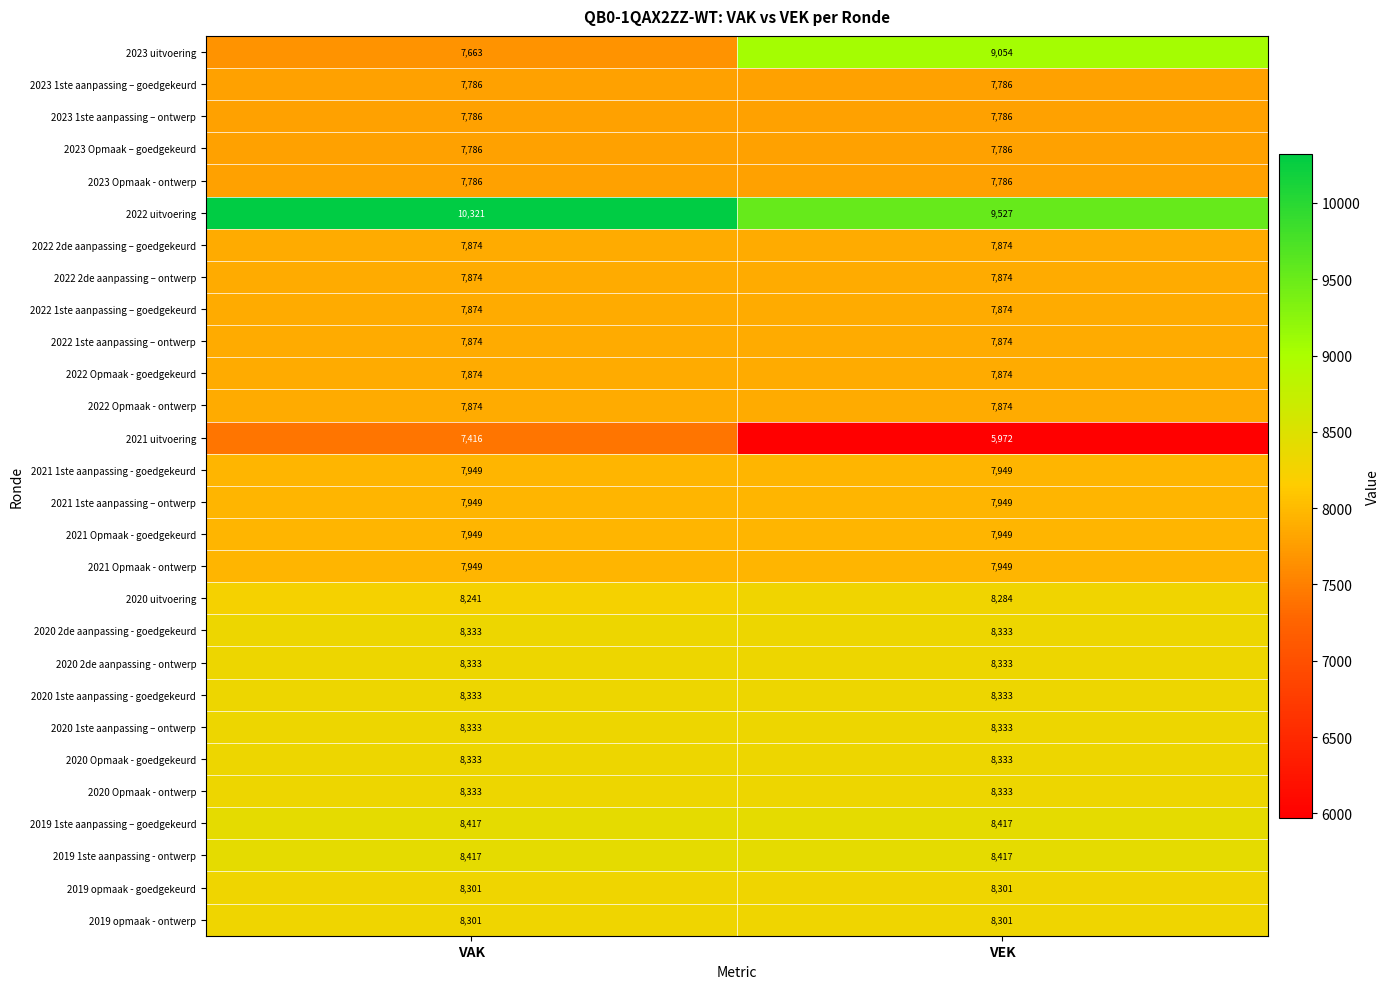

What value does the 2019 1ste aanpassing - ontwerp series have at VAK?

8417